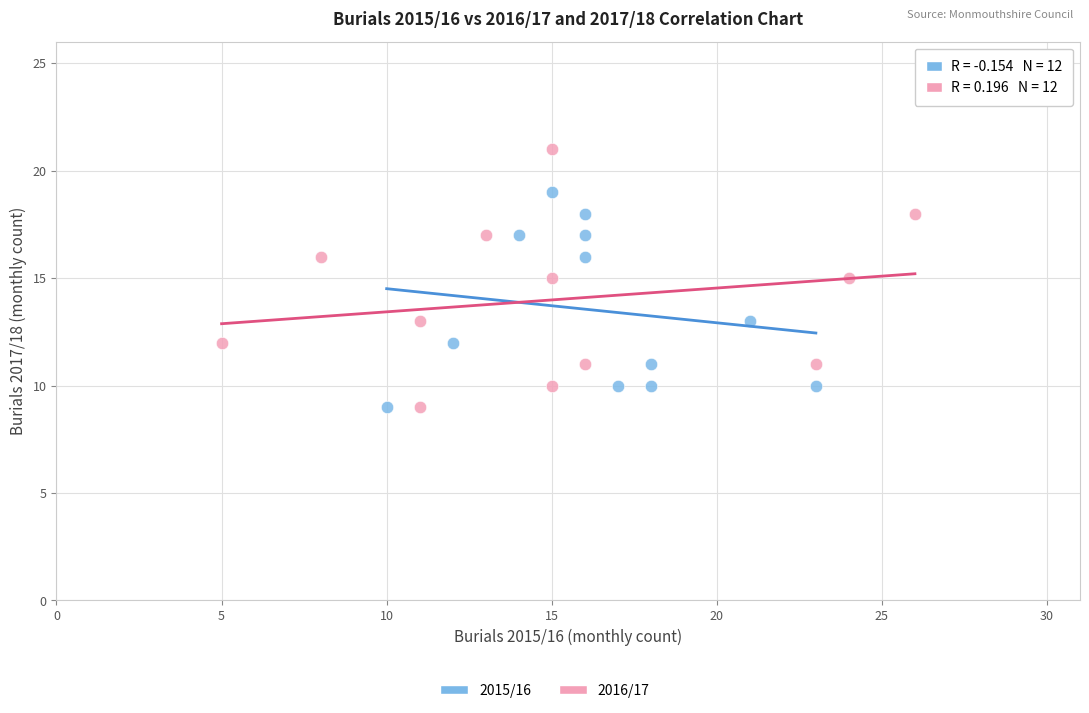

Which series contains the highest Y value?

2016/17